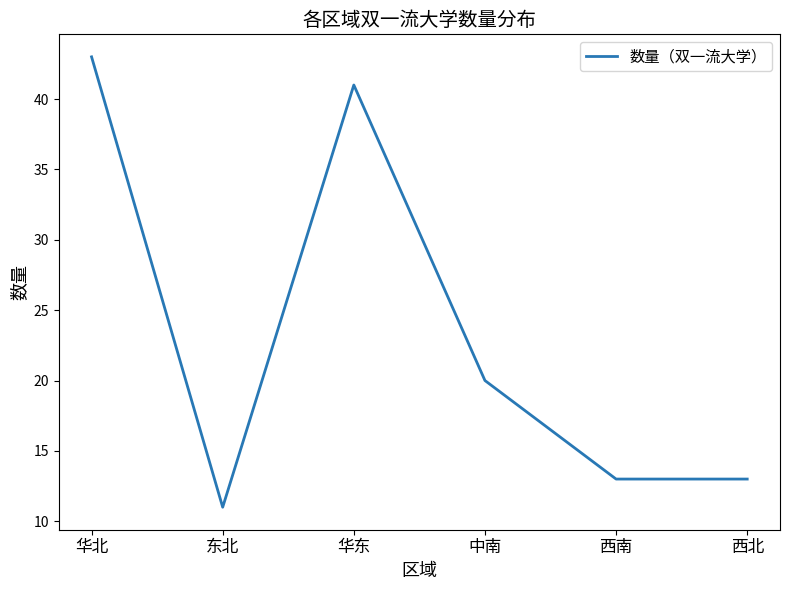

How many series are shown in this chart?

1